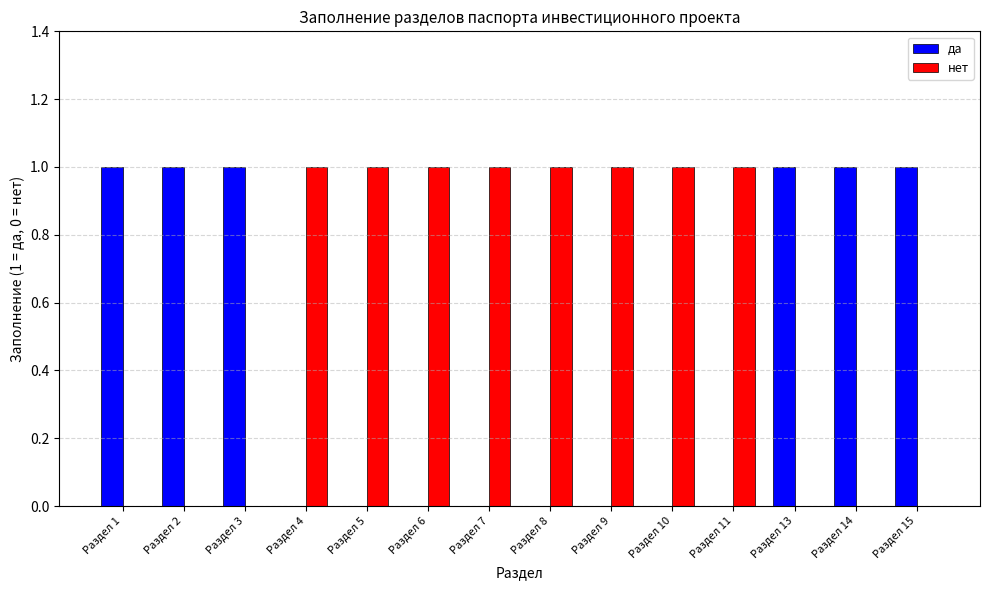

Which series has the largest total across all categories?

нет